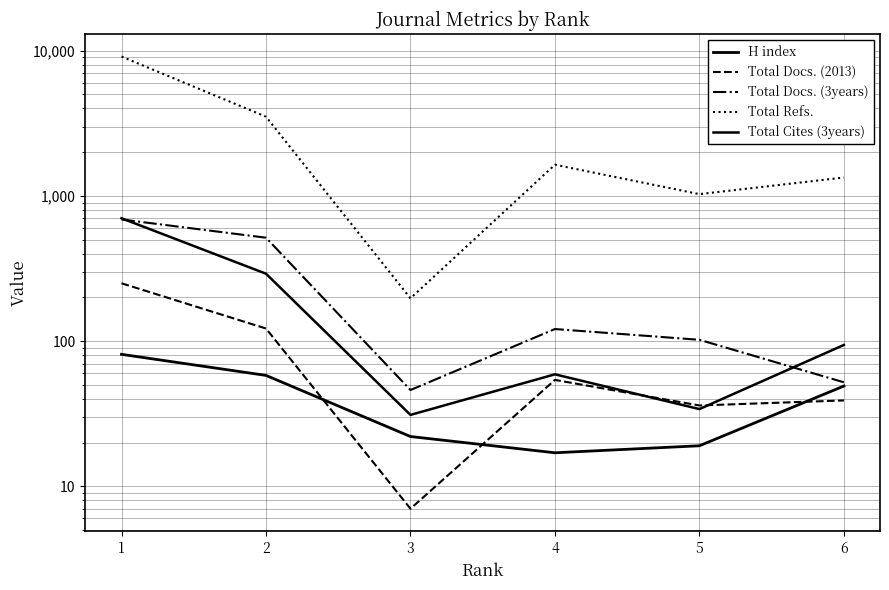

What is the spread (max minus min) of values at 1?

9031